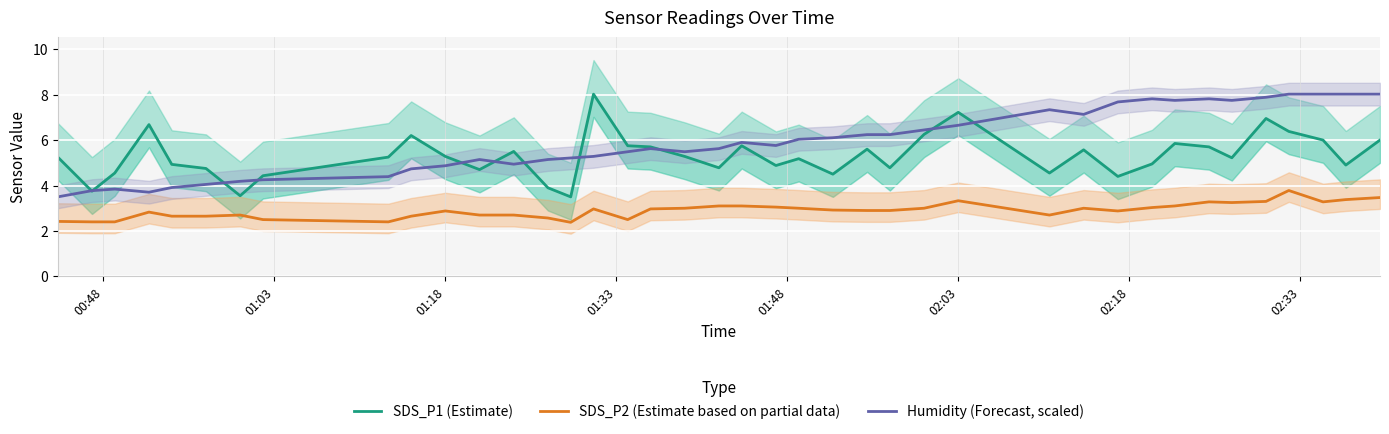

How many series are shown in this chart?

3